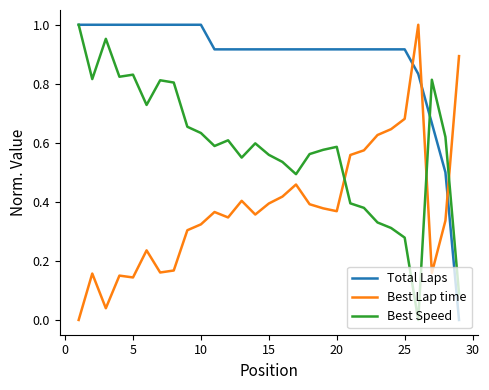

How many intersections are there between Best Lap time and Total Laps?

3